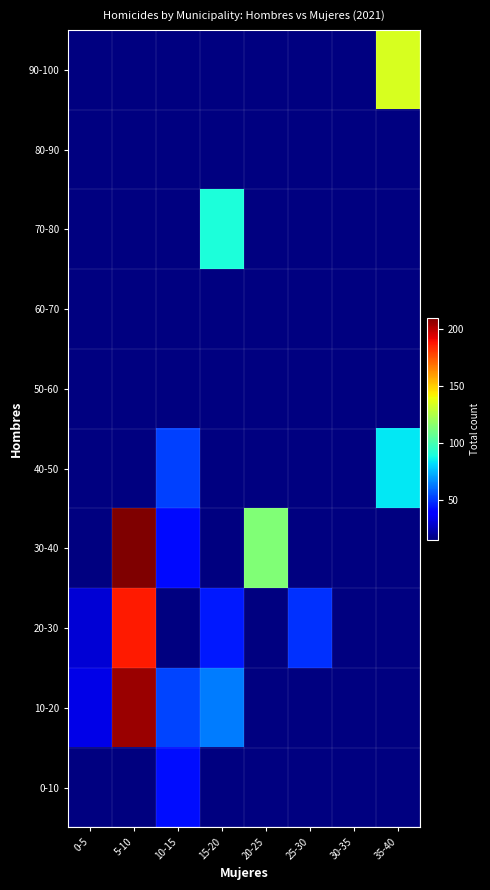

At which label does 80-90 reach its minimum?

0-5